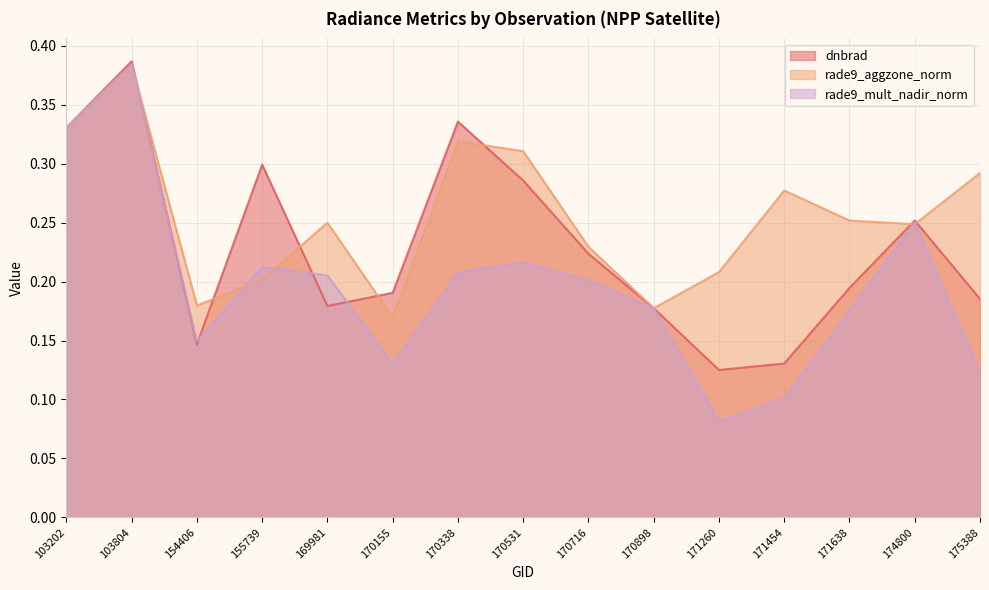

What is the sum of the dnbrad values at 169981 and 171454?

0.3